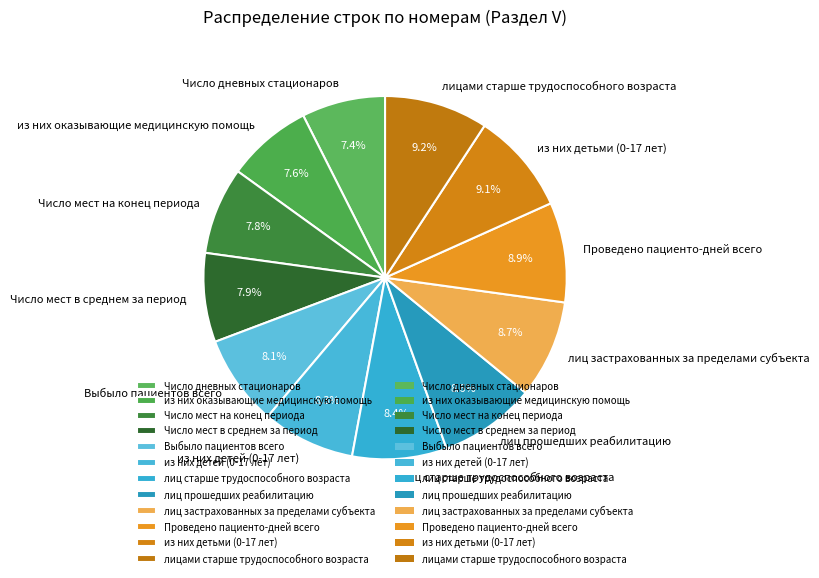

To the nearest percent, what percentage of the pie is из них детей (0-17 лет)?

8%